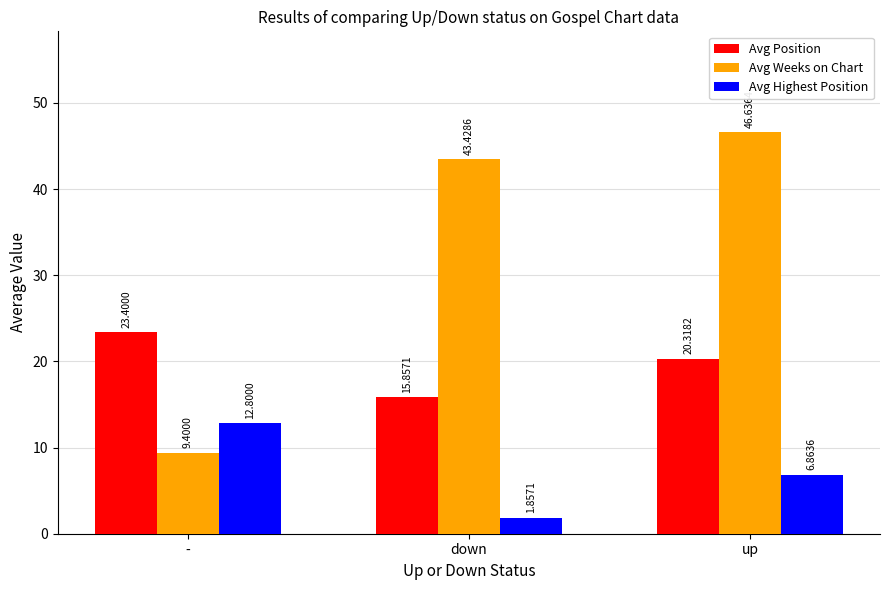

What is the approximate value of Avg Position at up?

20.3